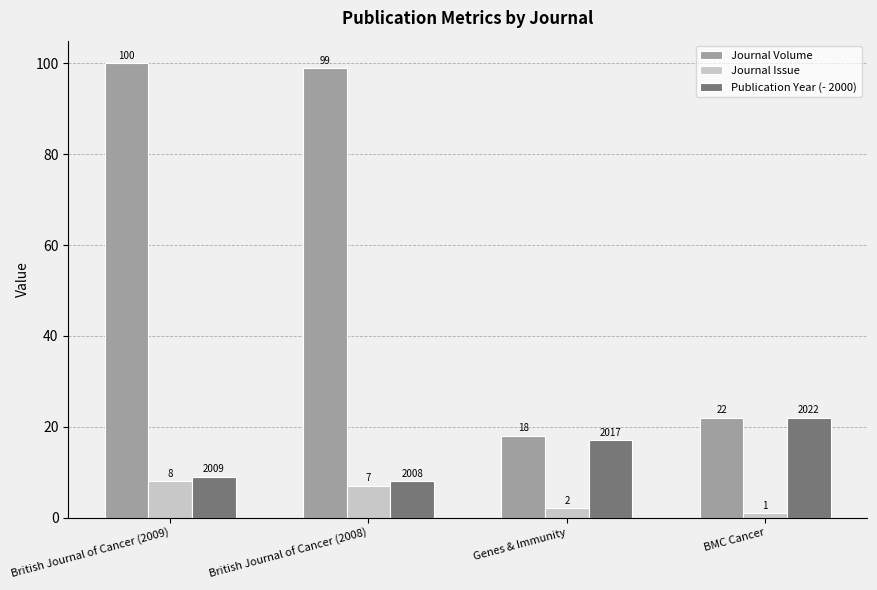

What value does the Journal Issue series have at British Journal of Cancer (2008)?

7